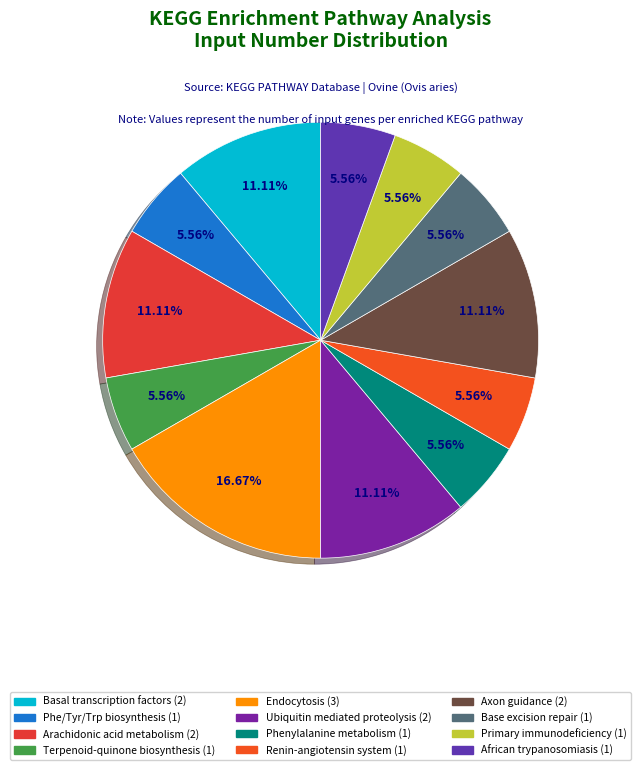

Count the number of slices in the pie.

12